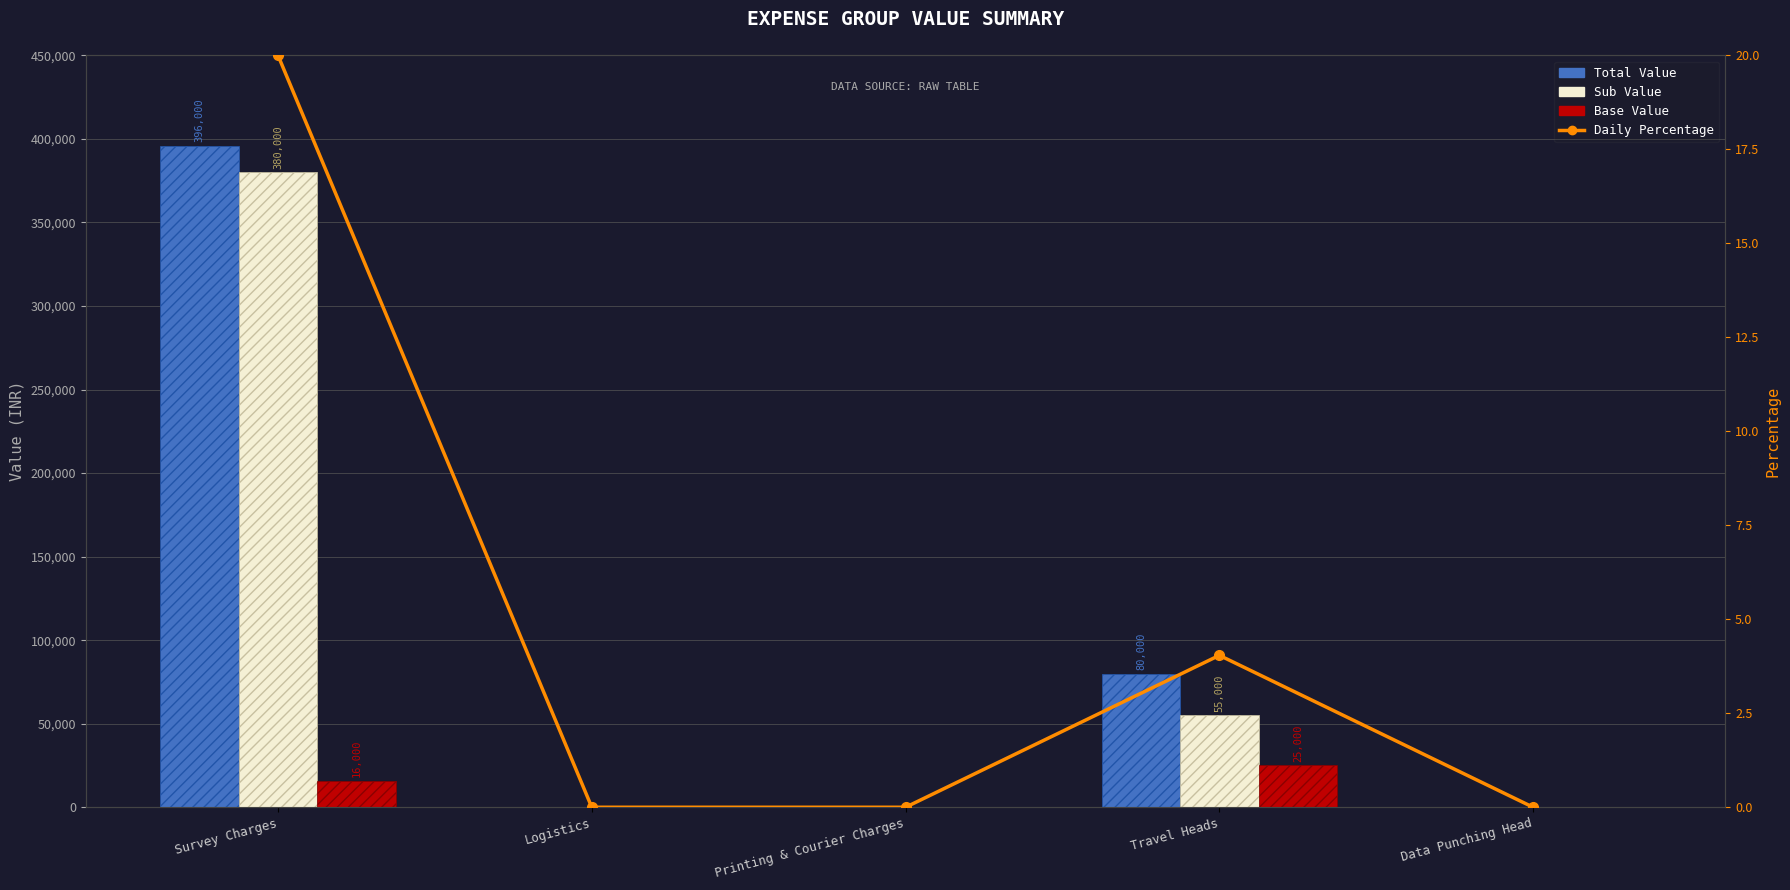

What is the label of the 3rd bar from the left?

Printing & Courier Charges